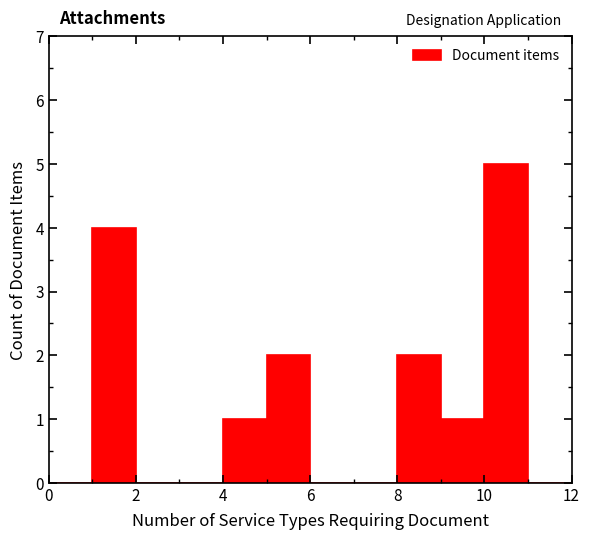

Reading left to right, list every bar in this chart as the range it spans on the x-axis followed by its height. The values are not printed on the chart, so give them approximately, as read against the axis.

0 to 1: 0
1 to 2: 4
2 to 3: 0
3 to 4: 0
4 to 5: 1
5 to 6: 2
6 to 7: 0
7 to 8: 0
8 to 9: 2
9 to 10: 1
10 to 11: 5
11 to 12: 0